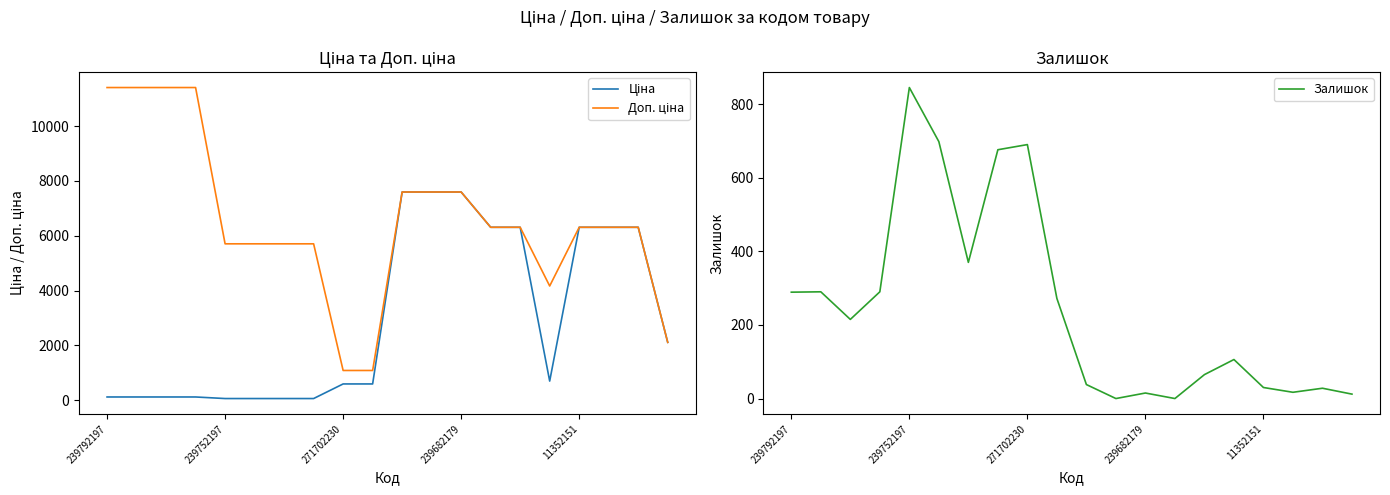

True or false: Залишок and Доп. ціна intersect in this chart.

False